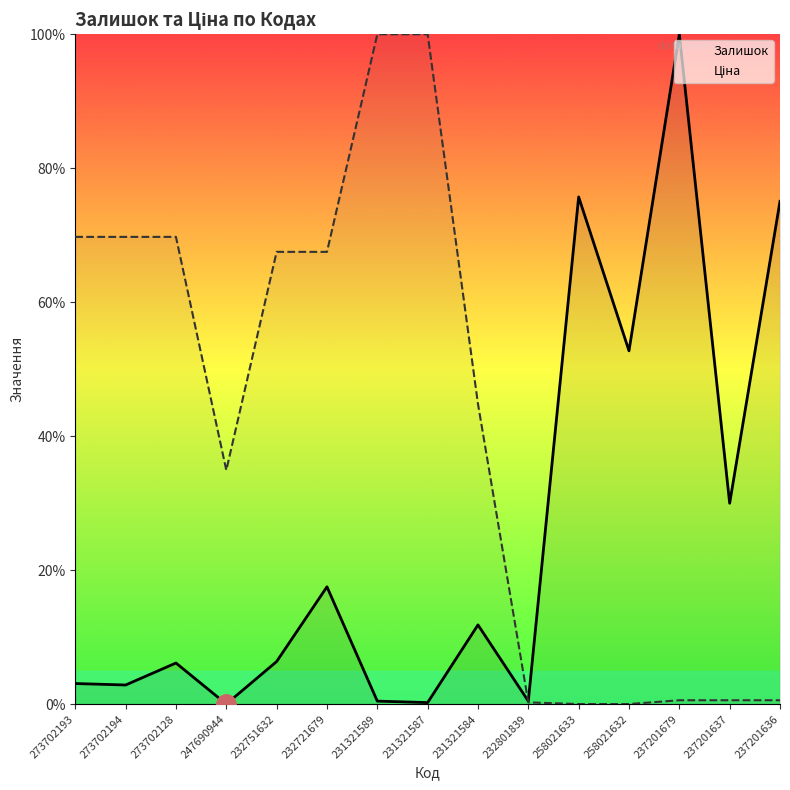

Reading left to right, transcribe all the data shown in this chart.

Залишок: 3.1	2.8	6.1	0.0	6.3	17.5	0.4	0.2	11.8	0.4	75.7	52.7	100.0	30.0	75.1
Ціна: 69.7	69.7	69.7	34.9	67.5	67.5	100.0	100.0	44.8	0.3	0.0	0.0	0.6	0.6	0.6